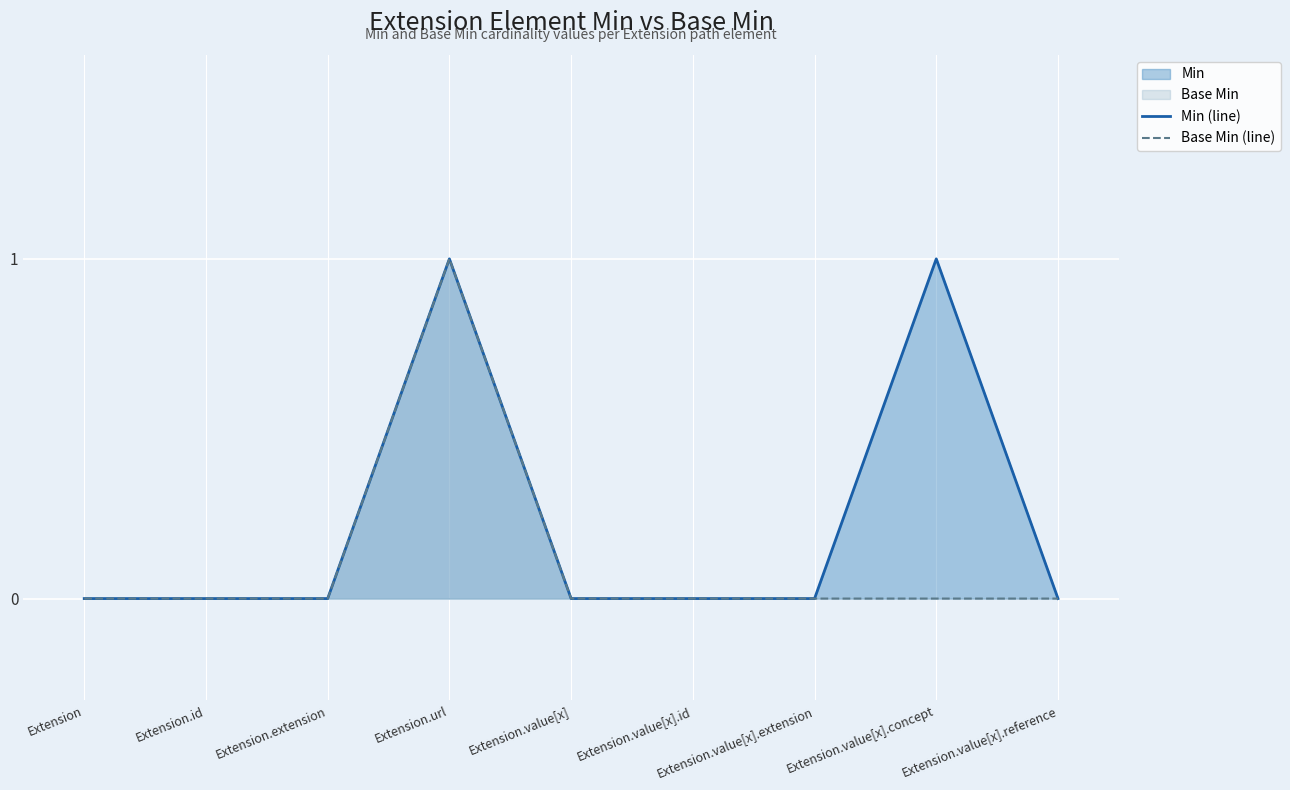

How many lines are shown in the chart?

2